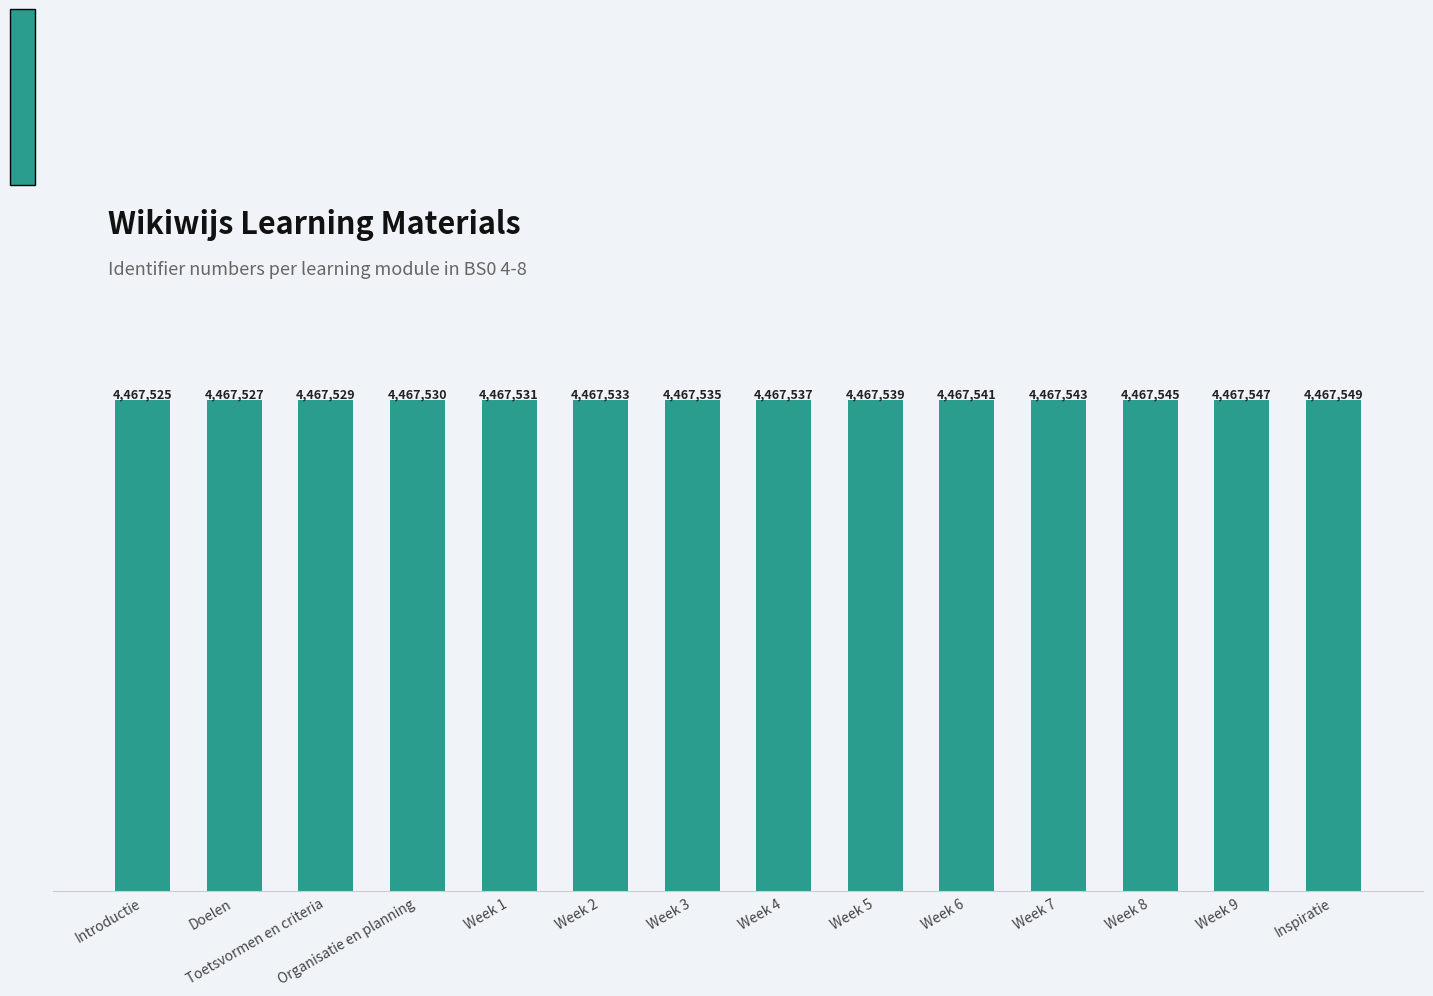

What is the sum of the values at Week 1 and Week 7?

8935074